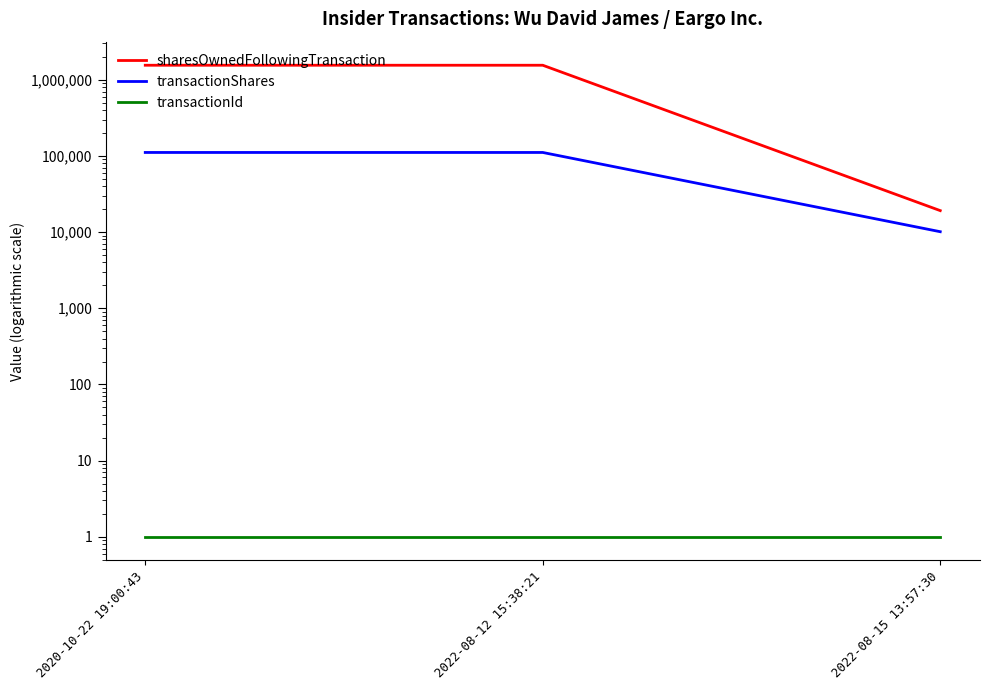

What is the minimum value shown in the chart?

1